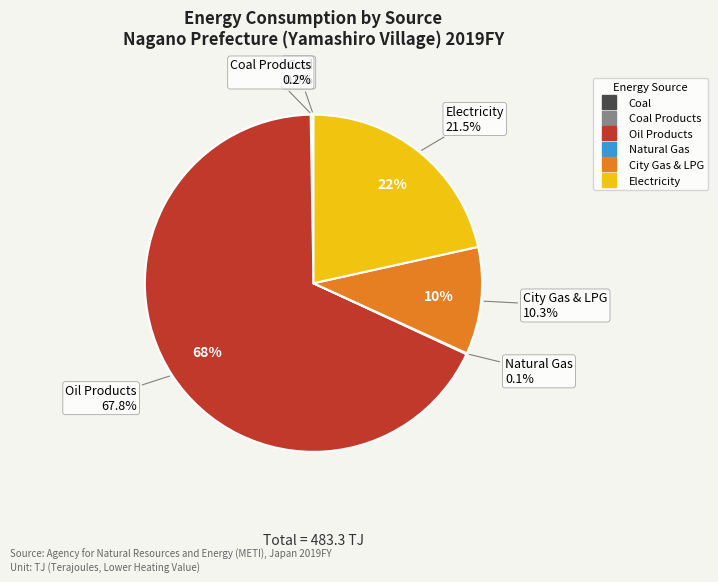

Which category accounts for the majority?

Oil Products